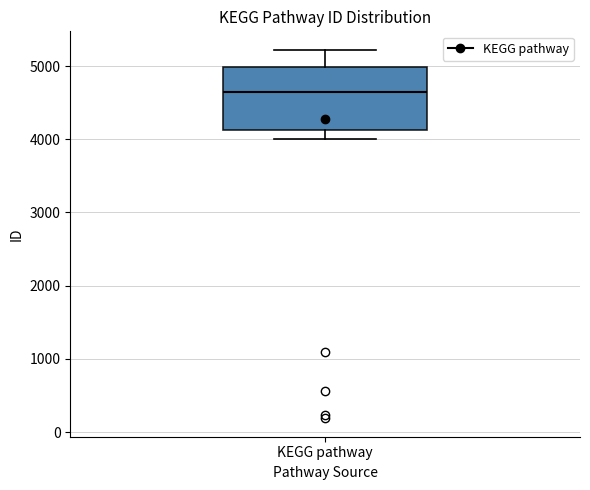

Where does the upper whisker of the box for KEGG pathway end on the y-axis? The values are not printed on the chart, so give them approximately, as read against the axis.

5200